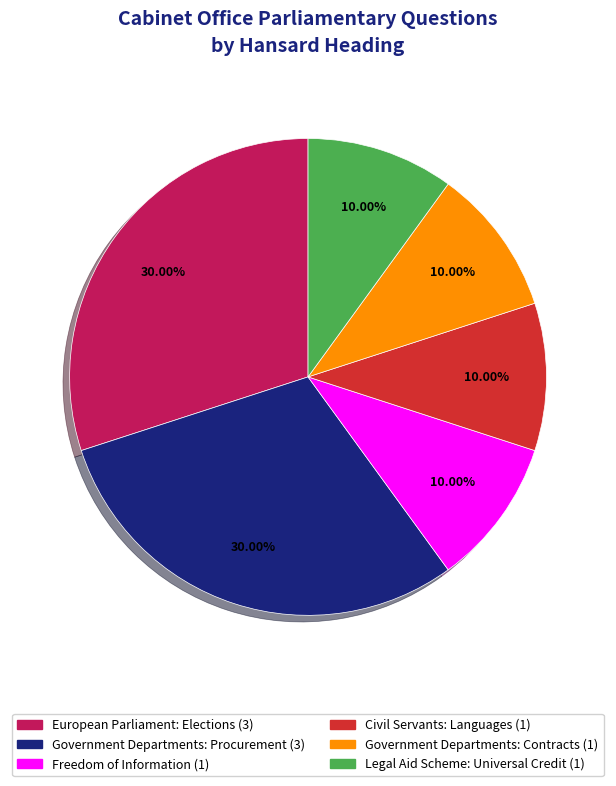

Does Civil Servants: Languages represent more than half of the total?

No